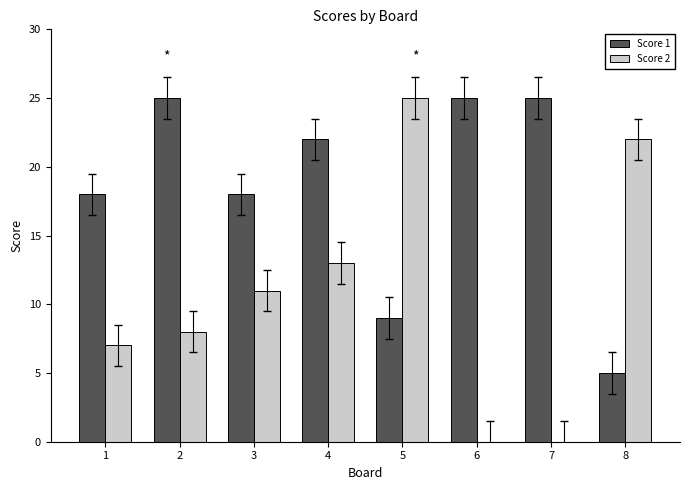

What is the total value across all series at 6?

25